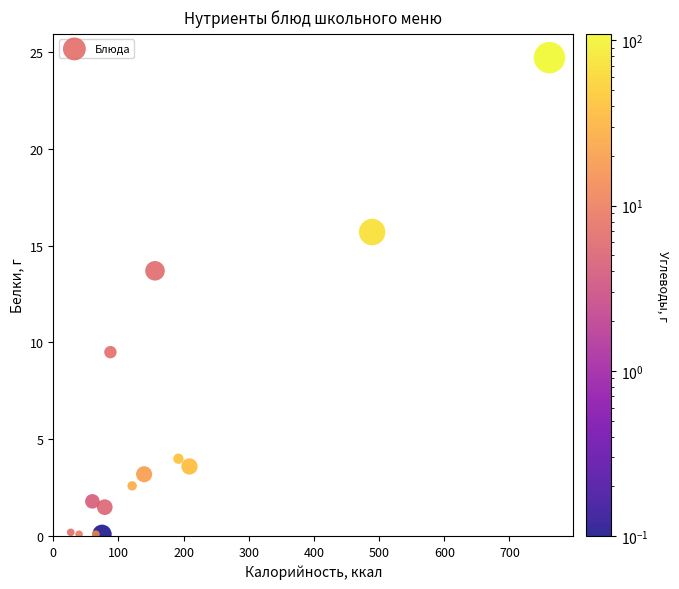

What Y value in the scatter plot is closest to 12?

13.7